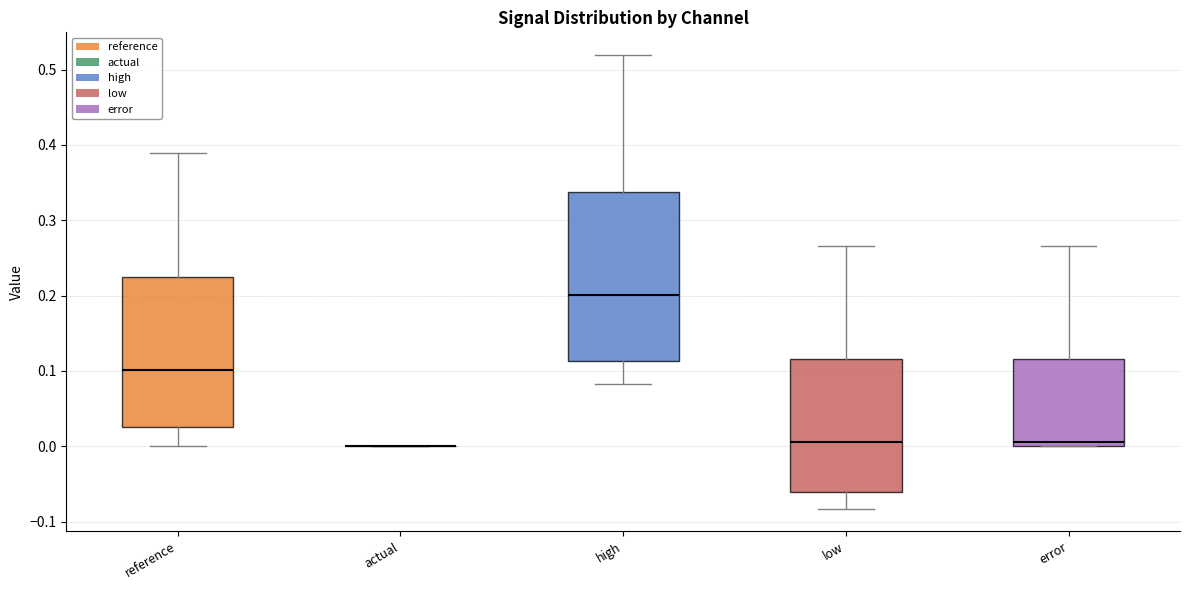

Reading left to right, read every box against the y-axis: the position of its median line, the range the box covers, and the ends of its whiskers. The values are not printed on the chart, so give them approximately, as read against the axis.

reference: median 0.10, box 0.03 to 0.22, whiskers 0.00 to 0.39
actual: box collapsed to a line at 0.00, whiskers 0.00 to 0.00
high: median 0.20, box 0.11 to 0.34, whiskers 0.08 to 0.52
low: median 0.01, box -0.06 to 0.12, whiskers -0.08 to 0.27
error: median 0.01, box 0.00 to 0.12, whiskers 0.00 to 0.27